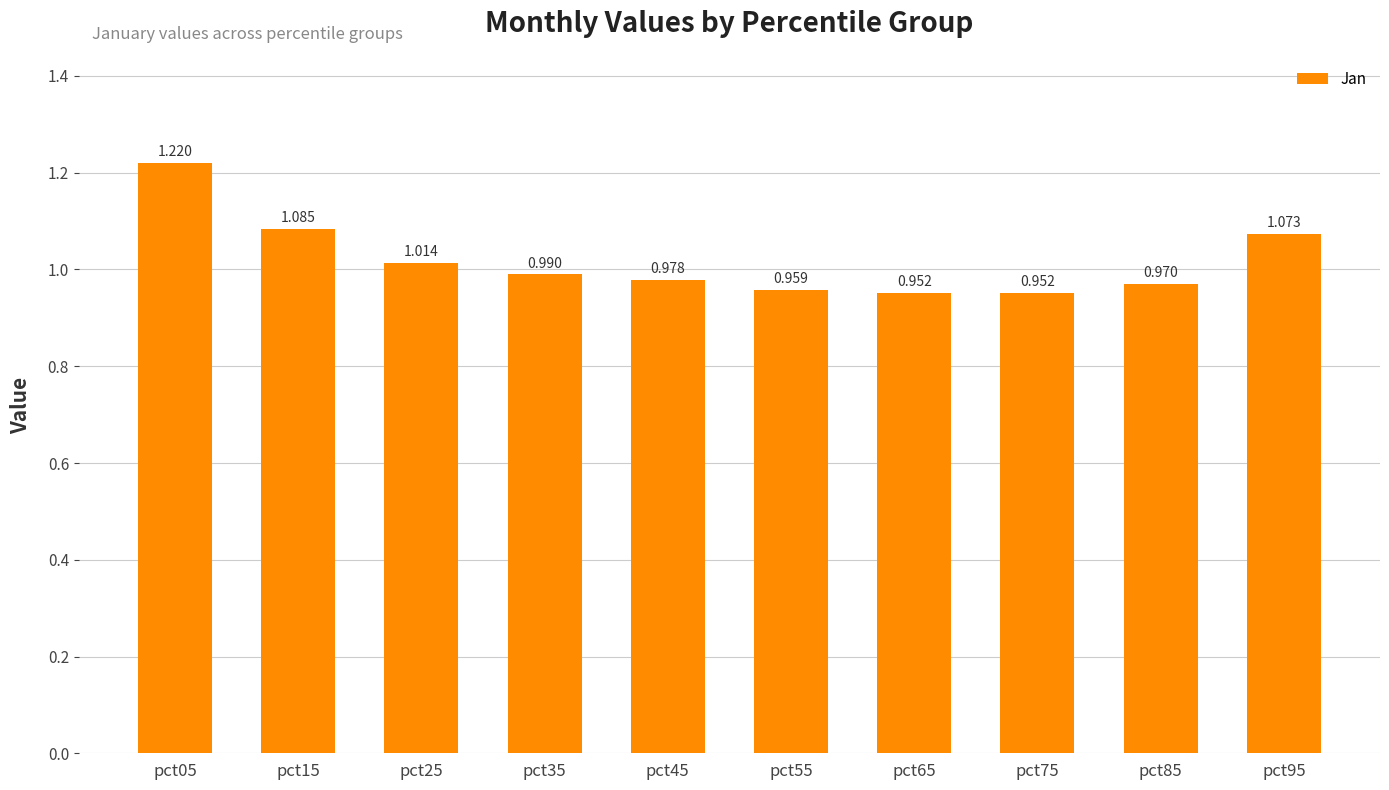

Is it true that the value at pct55 is 0.5?

False